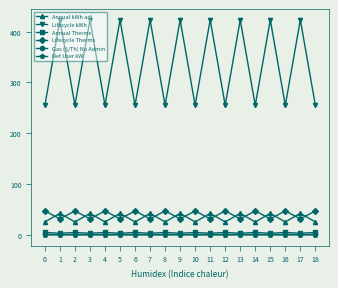

How many series are shown in this chart?

6